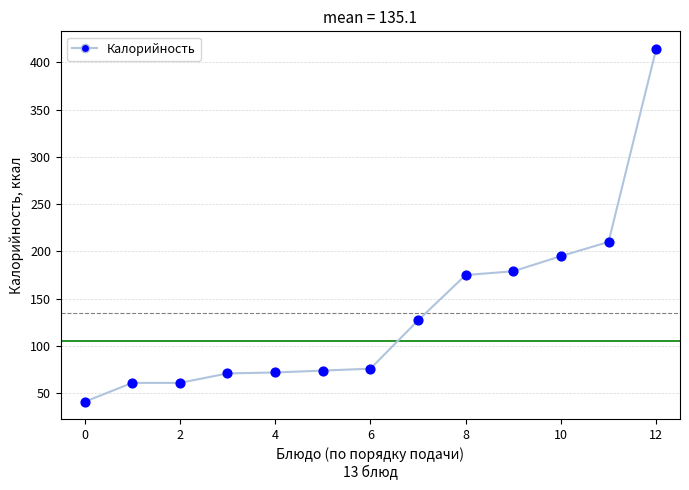

What is the difference between the maximum and minimum values?

373